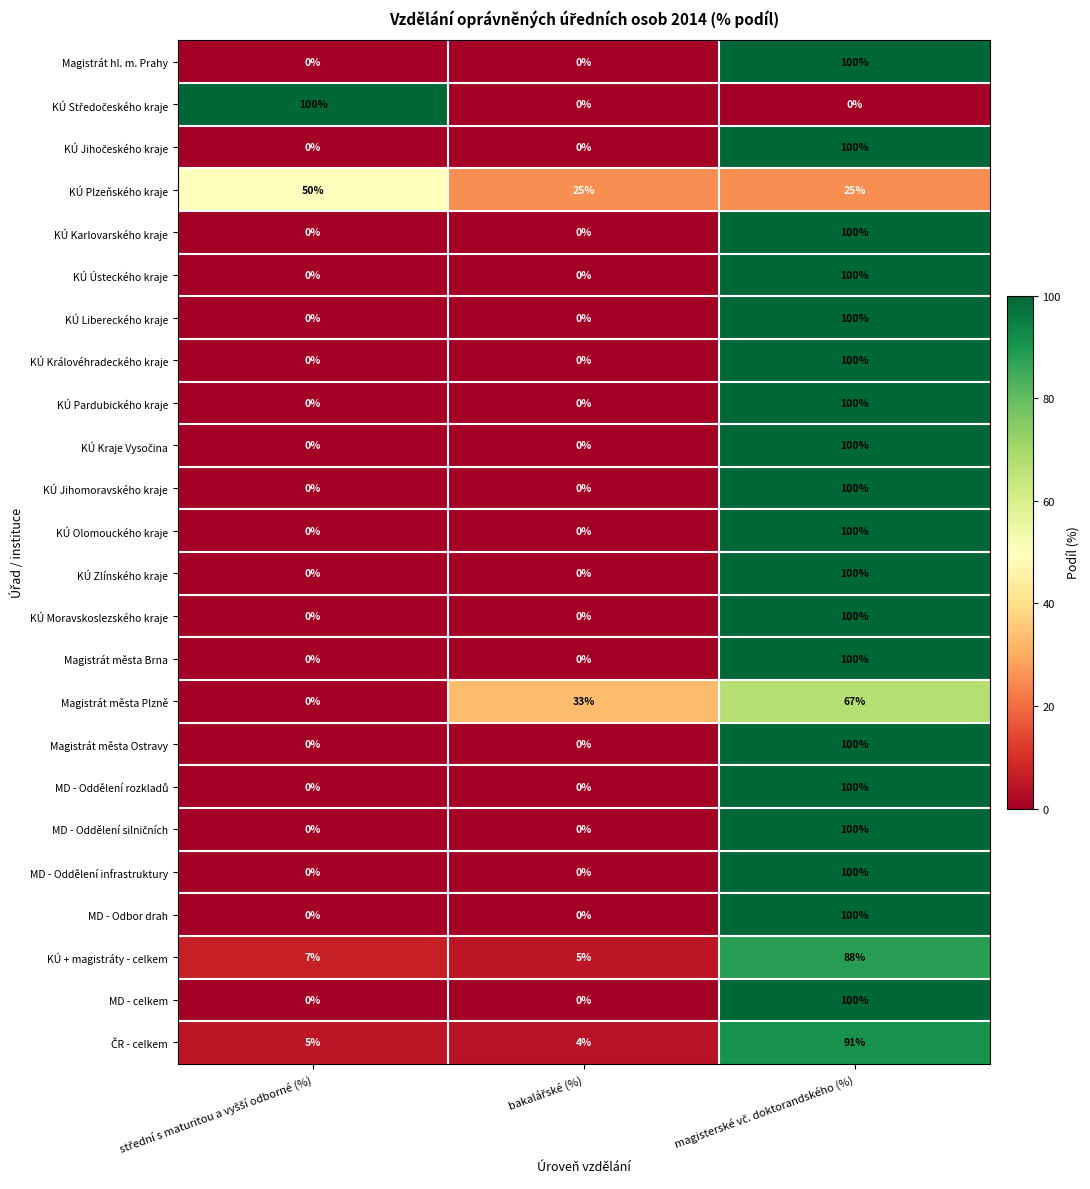

At how many categories does at least one series exceed 20?

3